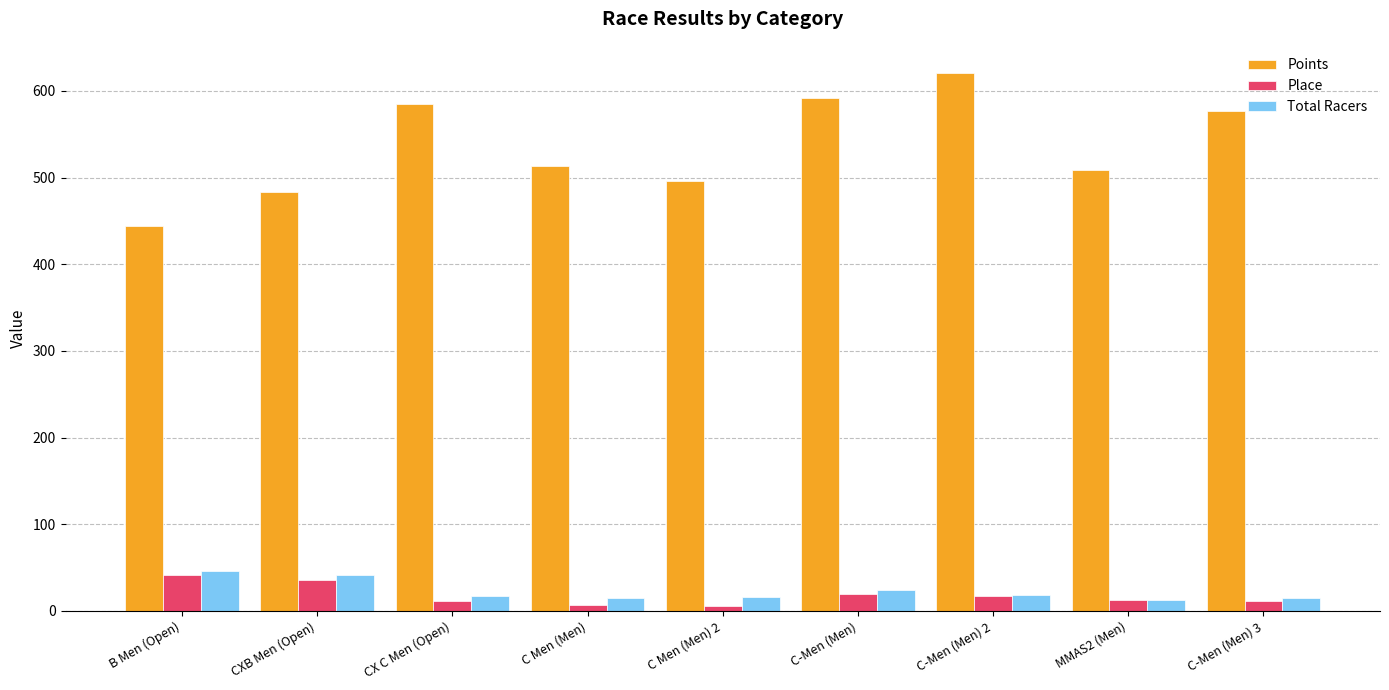

What position from the left is C-Men (Men) 2?

7